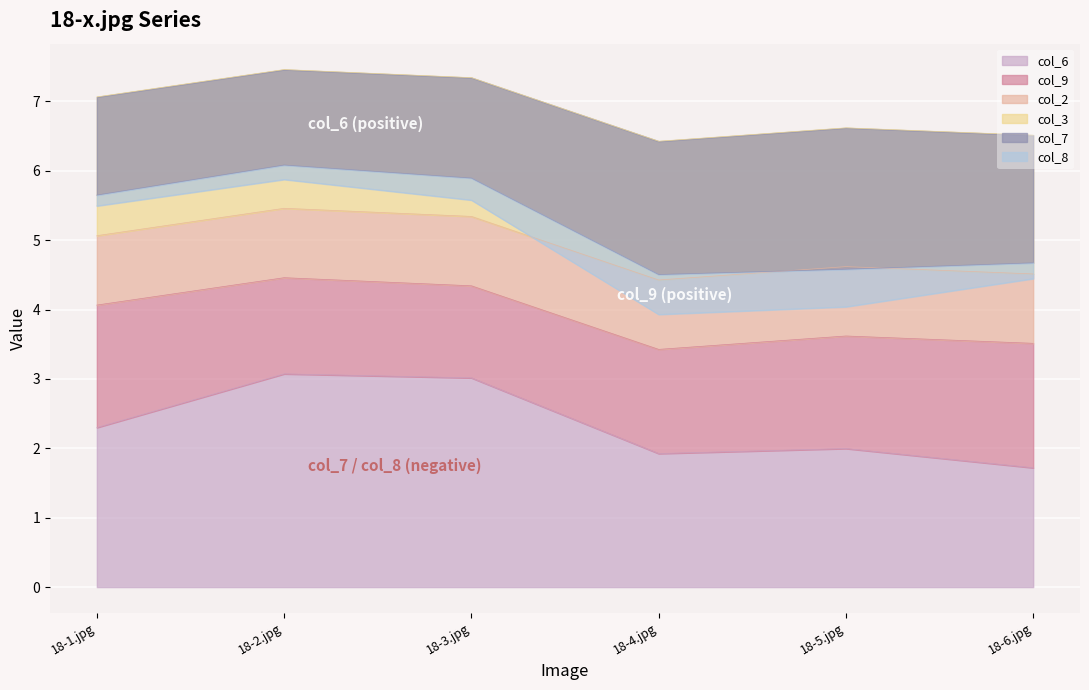

The col_6 series shows 2.3 at 18-1.jpg. True or false?

True